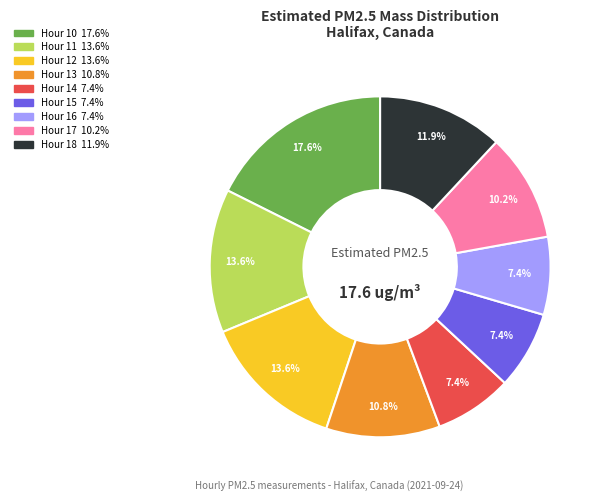

Which has a higher value, Hour 11 or Hour 15?

Hour 11